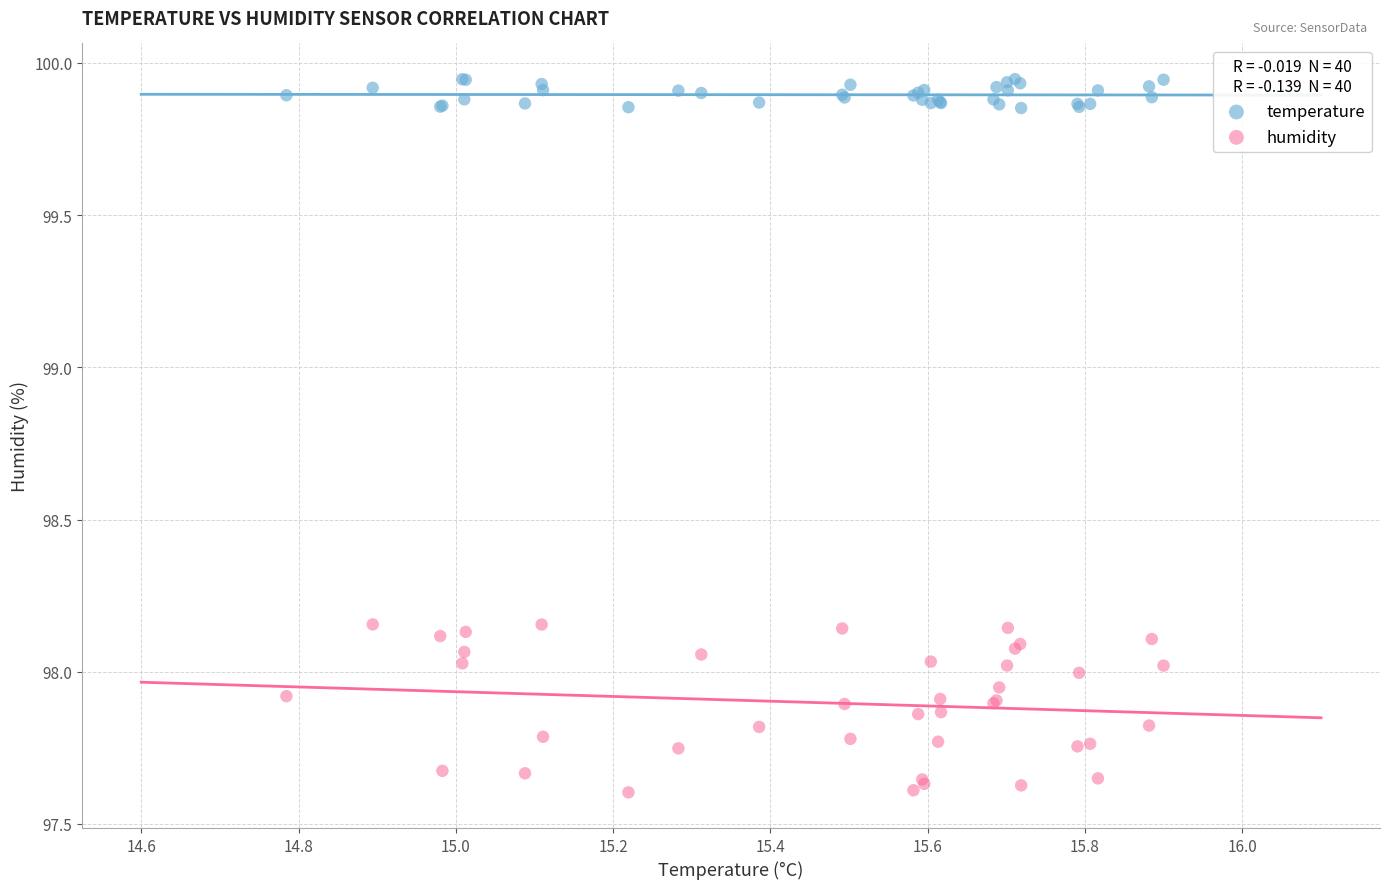

What are all the series names shown in the legend?

temperature, humidity